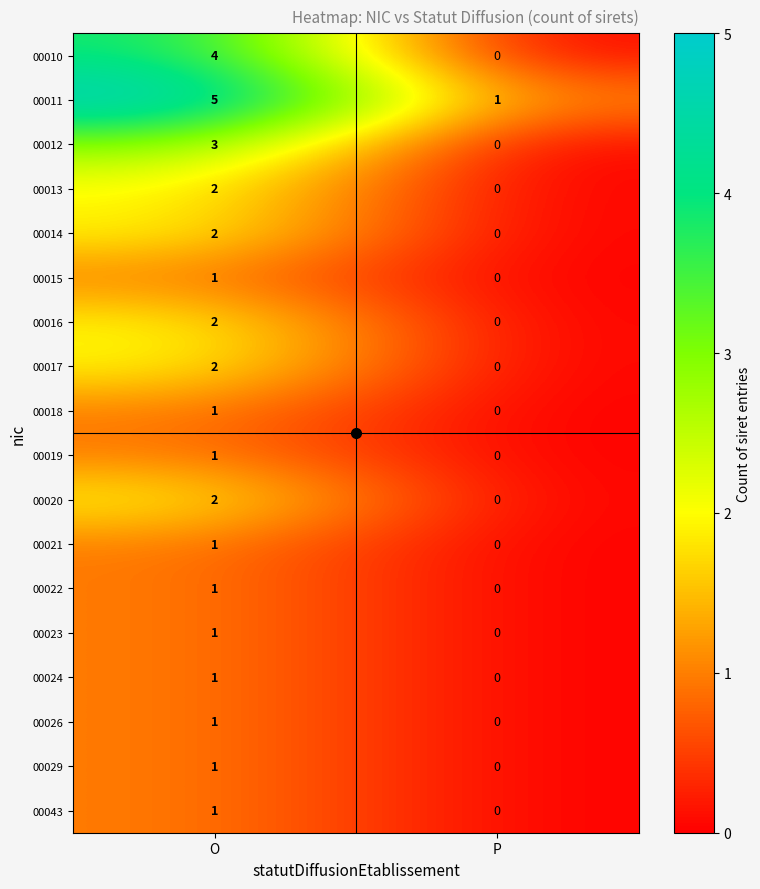

Which series has the largest total across all categories?

00011